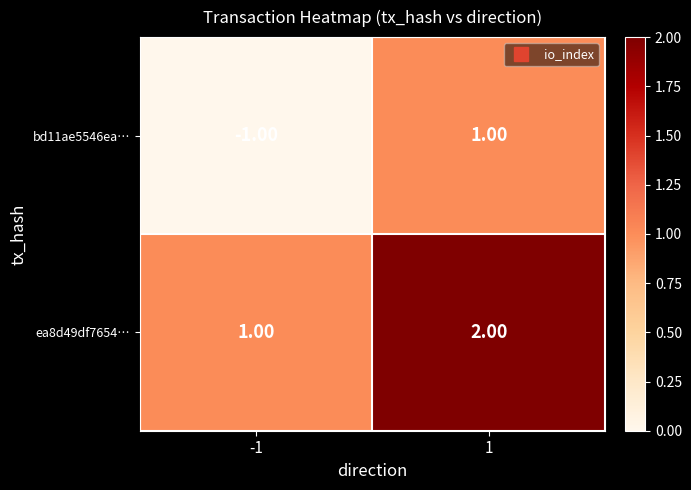

What is the total value across all series at 1?

3